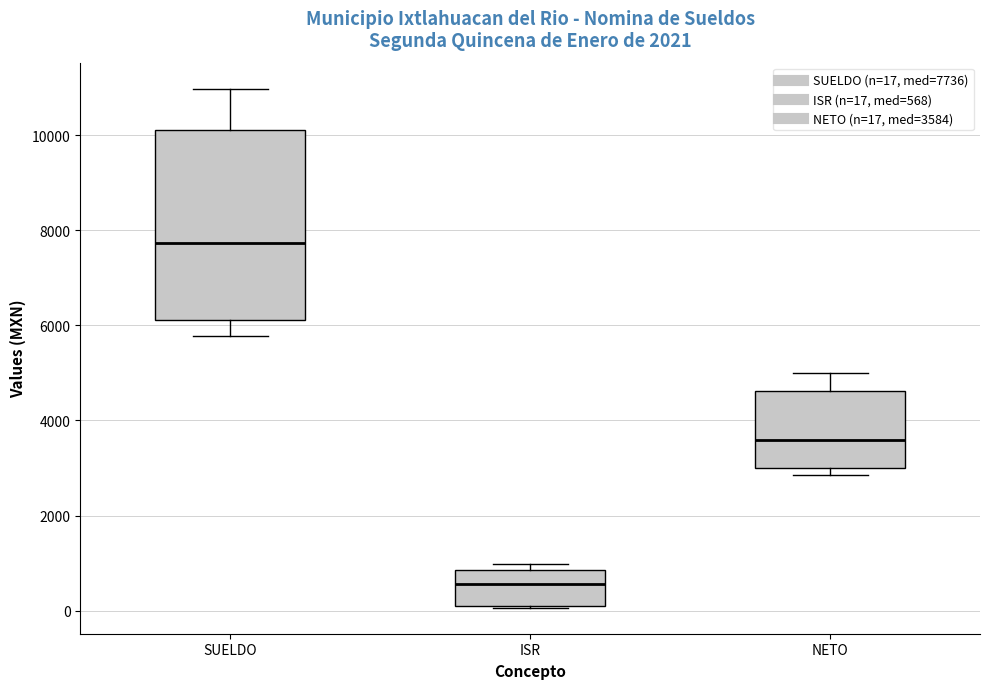

Reading left to right, transcribe this box plot: for each box, give where its median line is, the range the box spans, and where its two whiskers end, as read against the y-axis. The values are not printed on the chart, so give them approximately, as read against the axis.

SUELDO: median 7800, box 6200 to 10200, whiskers 5800 to 11000
ISR: median 600, box 0 to 800, whiskers 0 to 1000
NETO: median 3600, box 3000 to 4600, whiskers 2800 to 5000